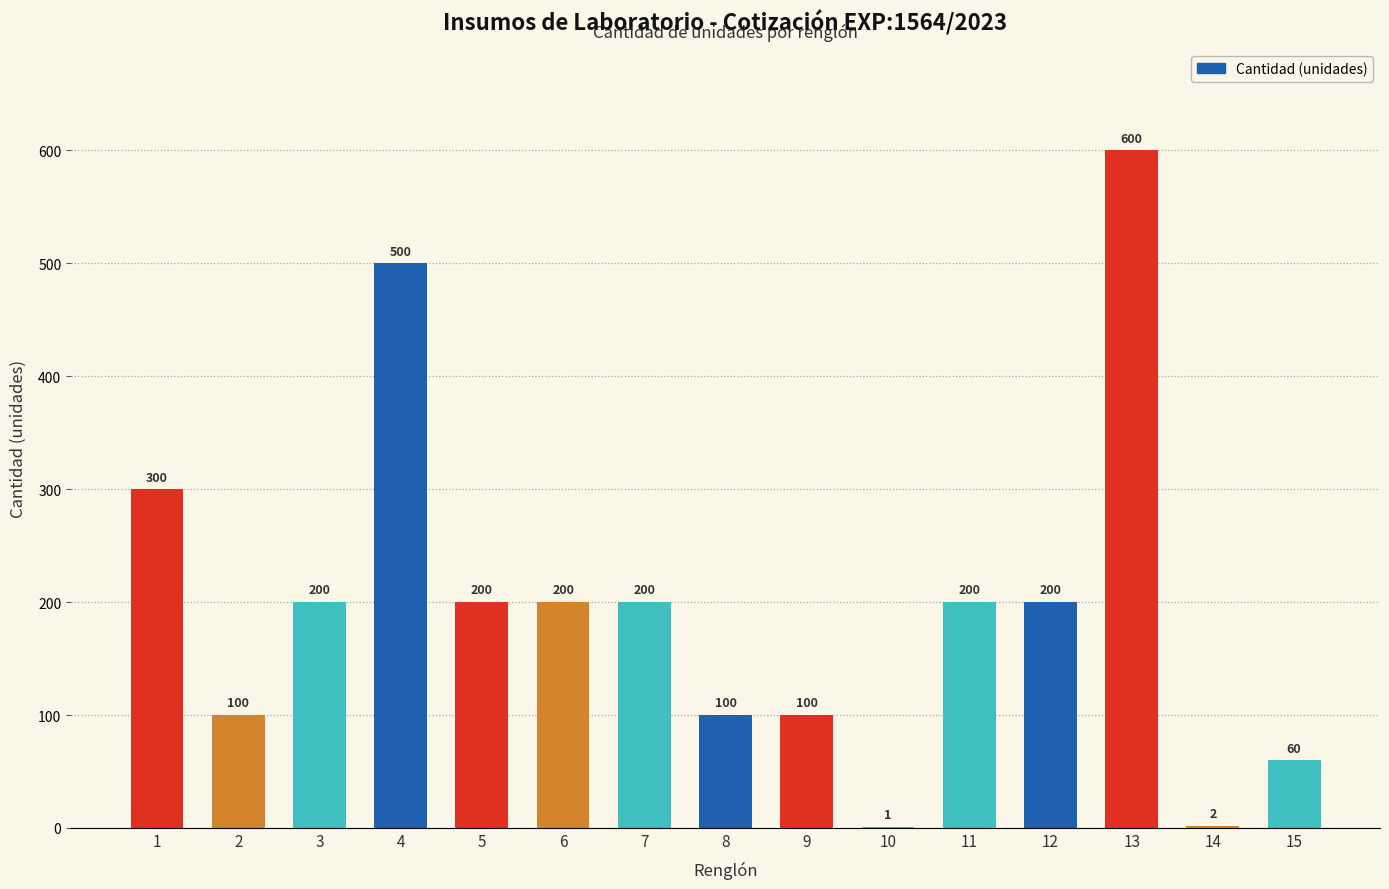

Read the value at 2.

100